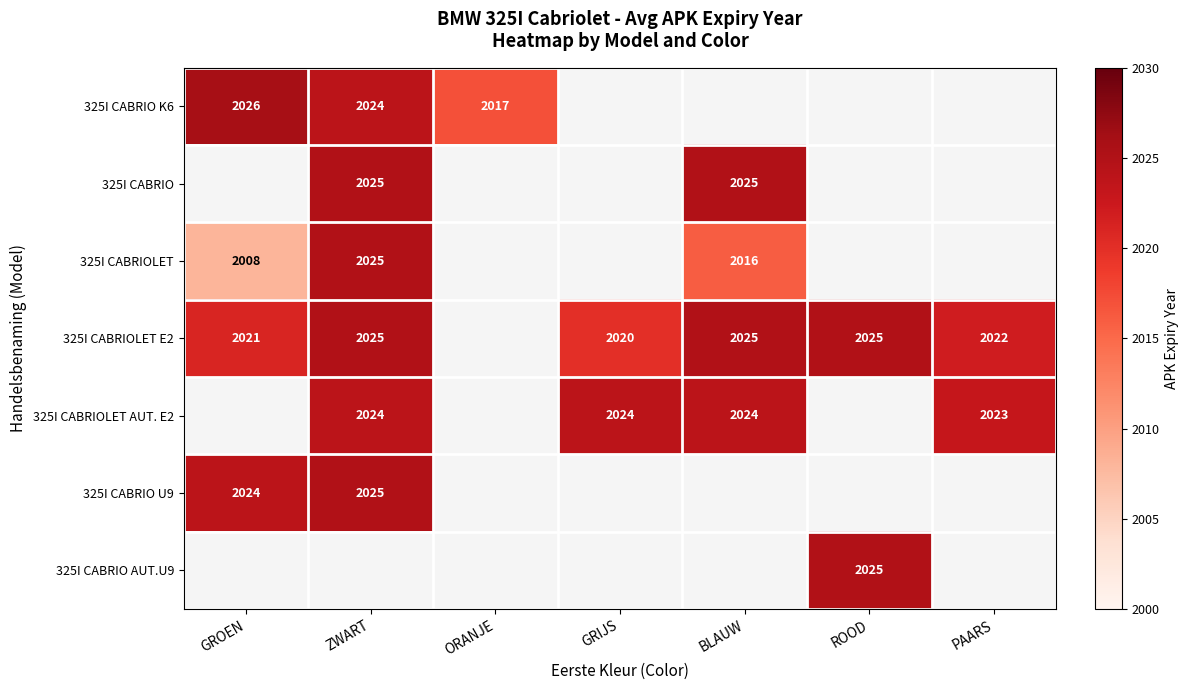

What is the difference between the 325I CABRIOLET E2 values at ZWART and PAARS?

3